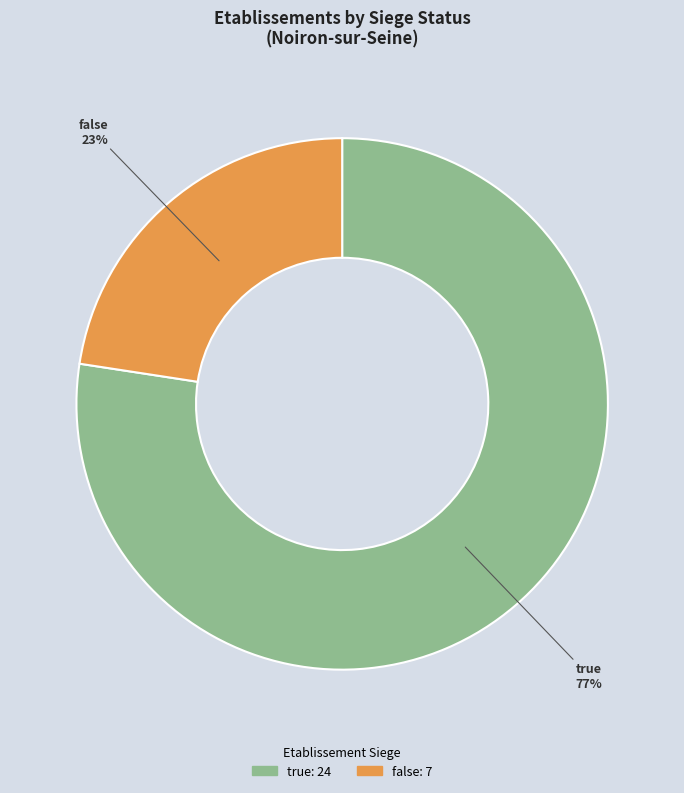

Which category has the smallest portion of the pie?

false